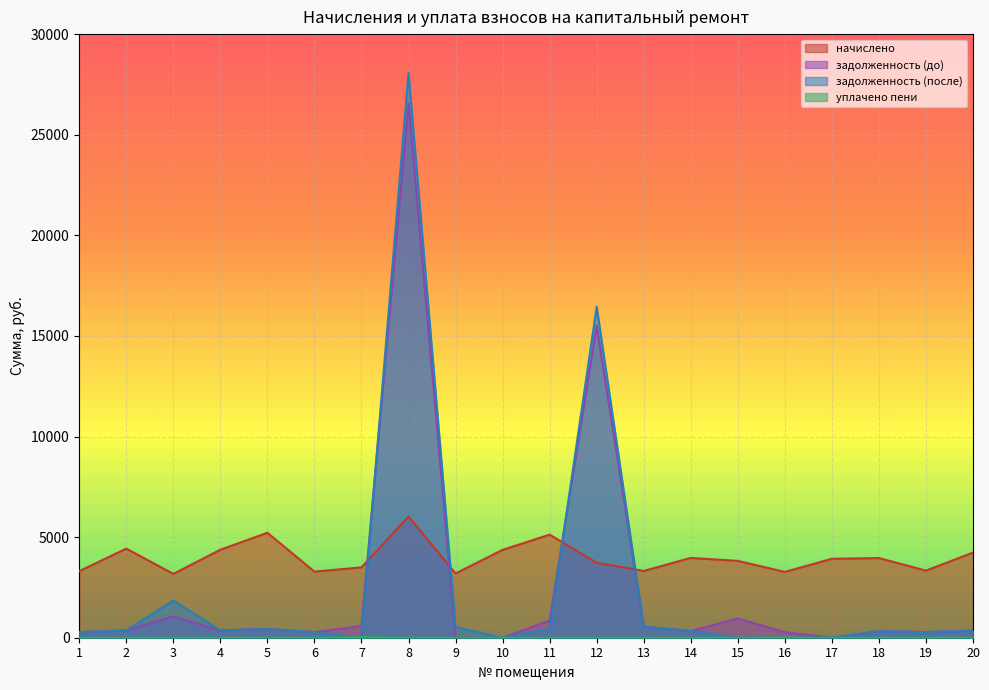

What is the highest value of the задолженность (до) series?

26559.5